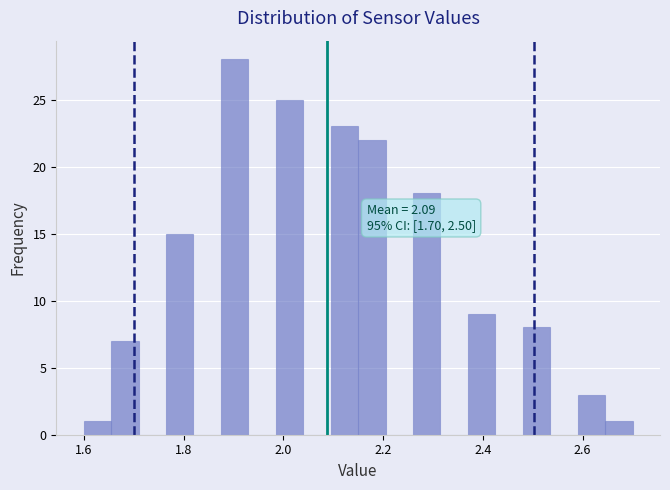

Around what value on the x-axis is the tallest bar? Give the approximate position of its centre, as read against the axis.

1.90